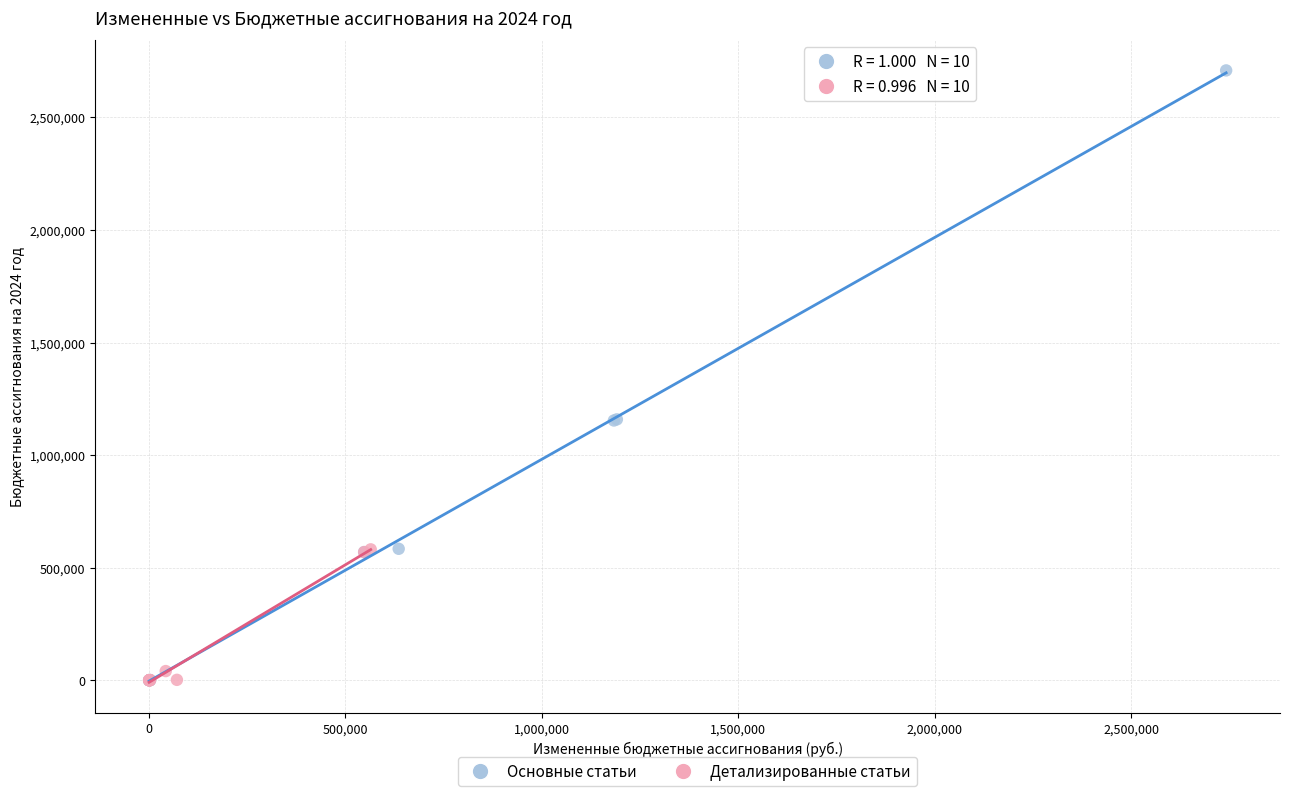

Which series has the largest Y range (max minus min)?

Основные статьи